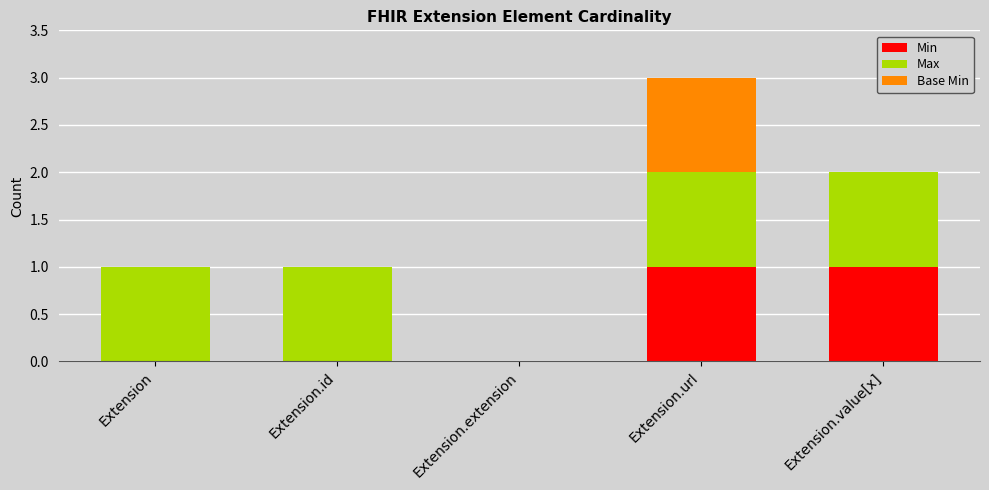

How many distinct data groups are displayed?

3